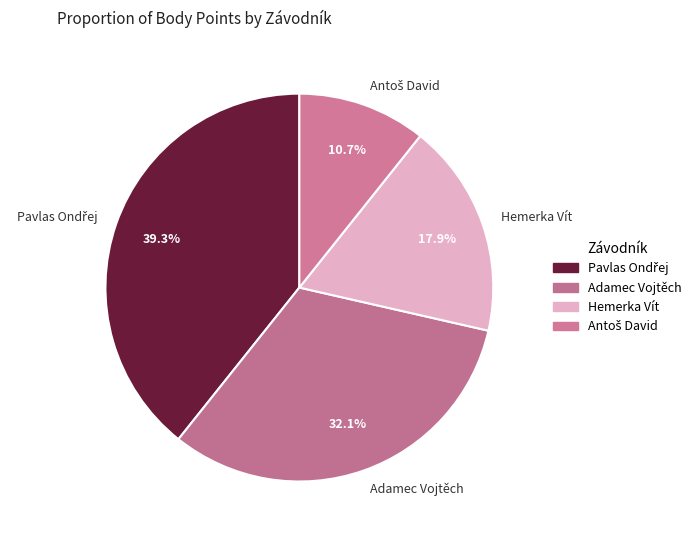

What portion of the pie excludes Adamec Vojtěch?

67.9%